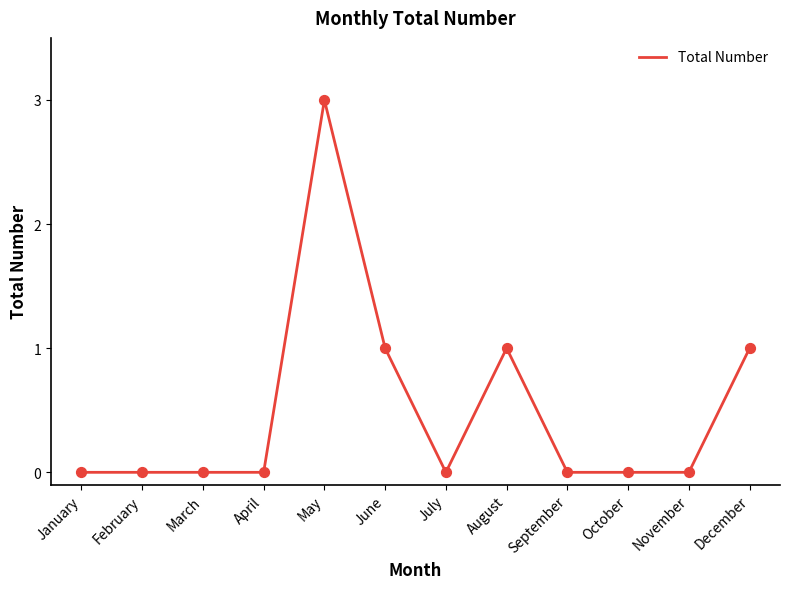

What is the change in value from January to June?

+1